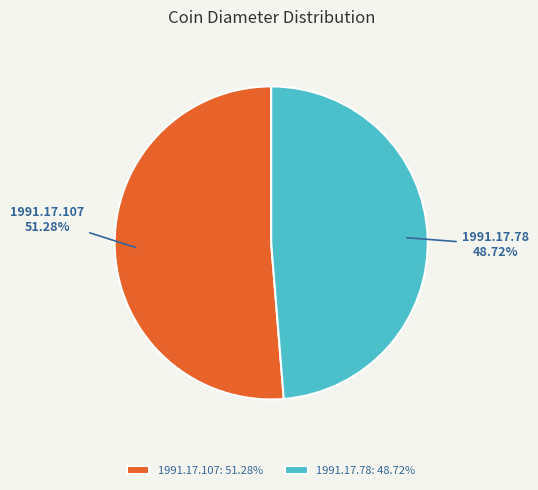

How many slices are in this pie chart?

2